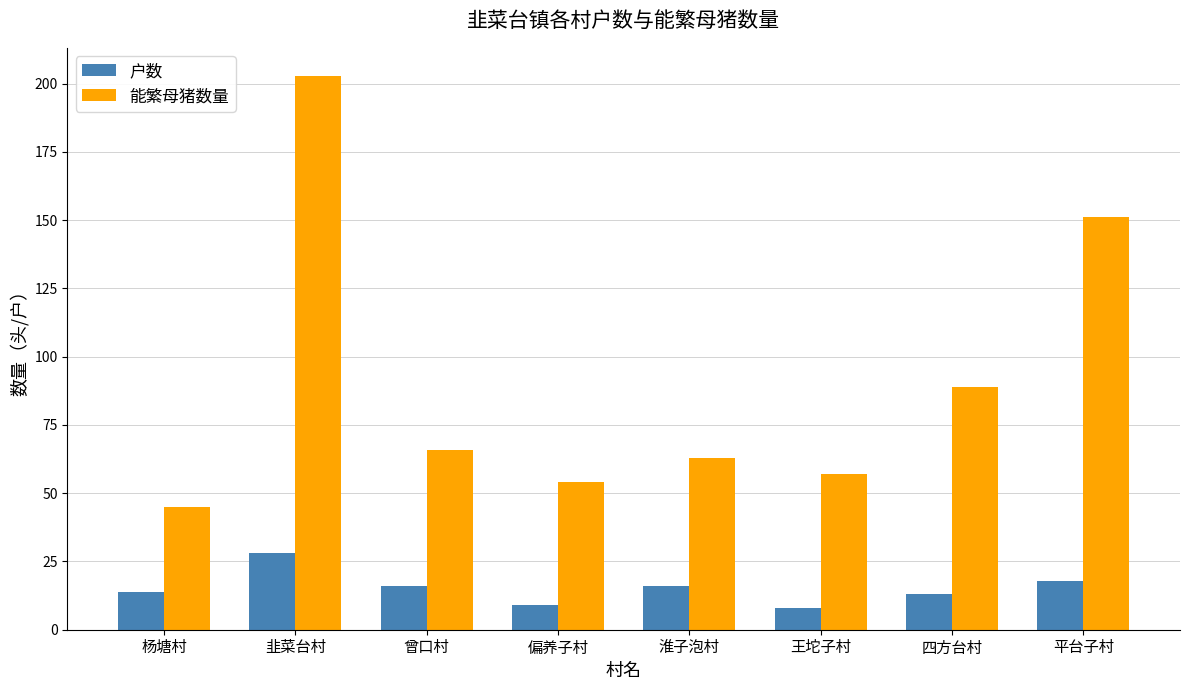

The 户数 series shows 18 at 平台子村. True or false?

True